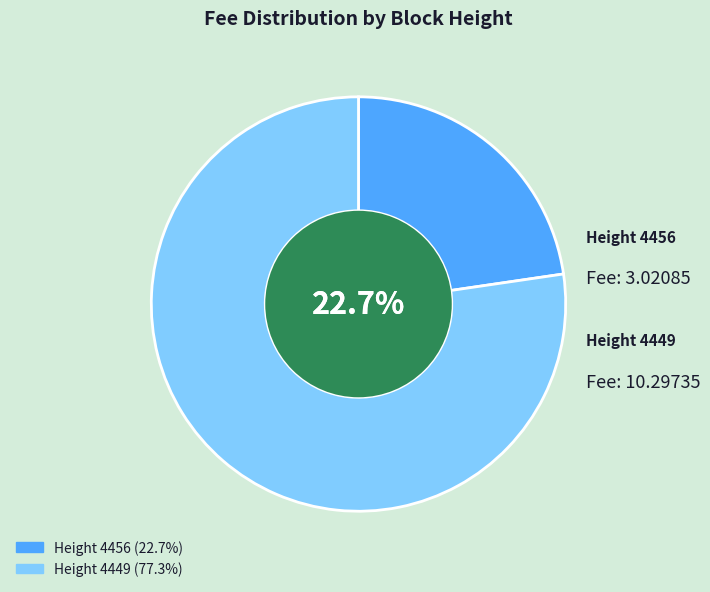

Combined, do 4449 and 4456 account for over 50%?

Yes